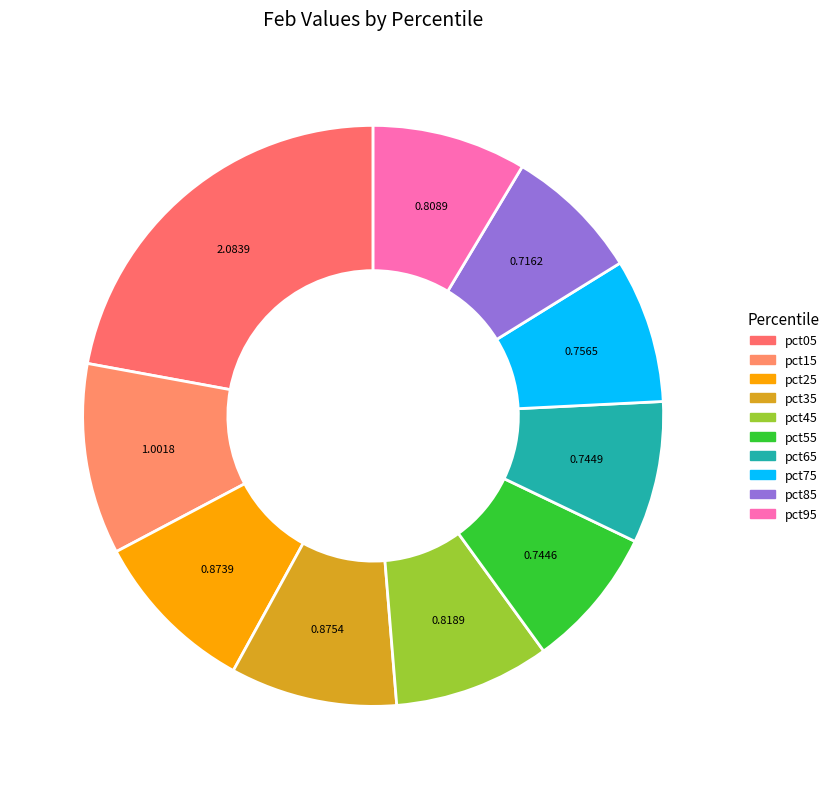

Count the number of slices in the pie.

10